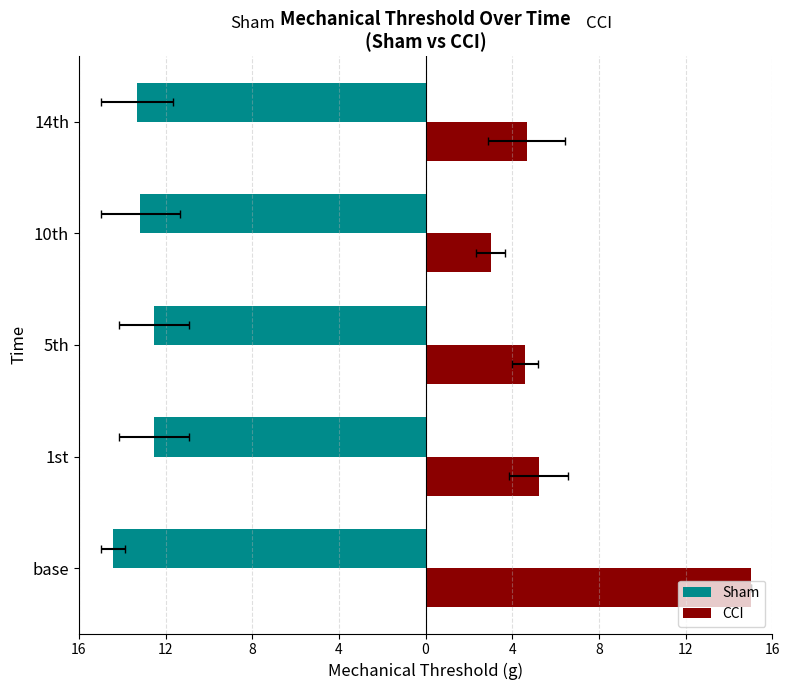

Between 5th and 14th, which series saw the biggest shift?

Sham